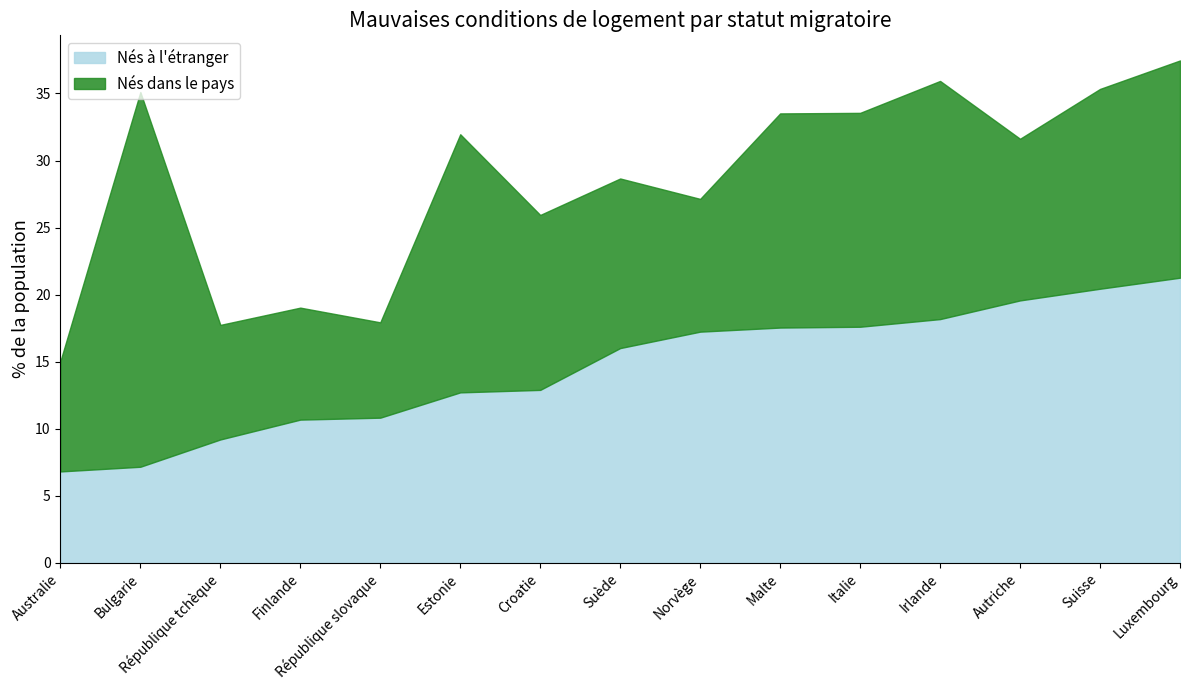

Which series has the largest total across all categories?

Nés à l'étranger